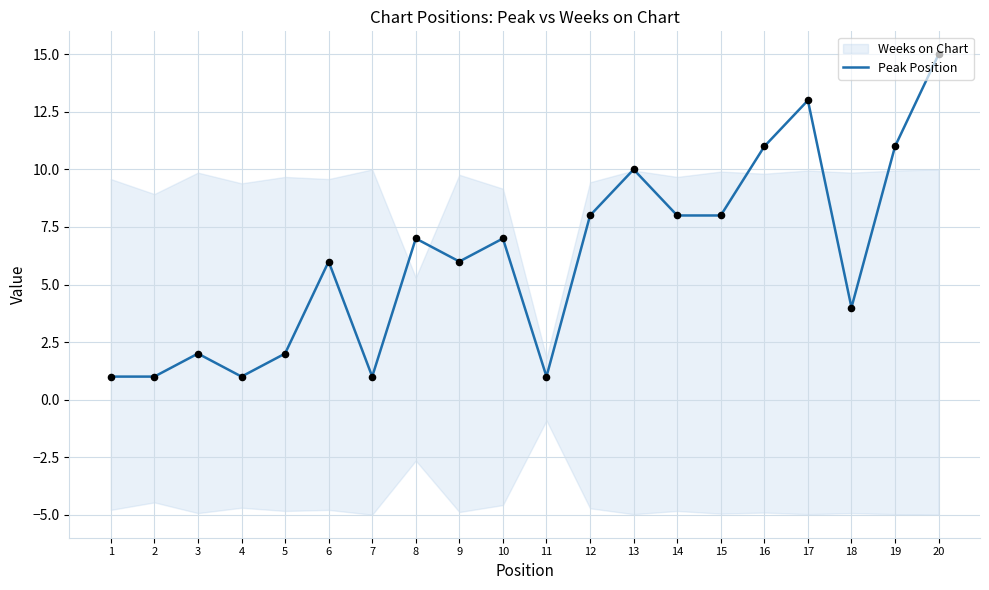

Between 1 and 4, which is larger?

1